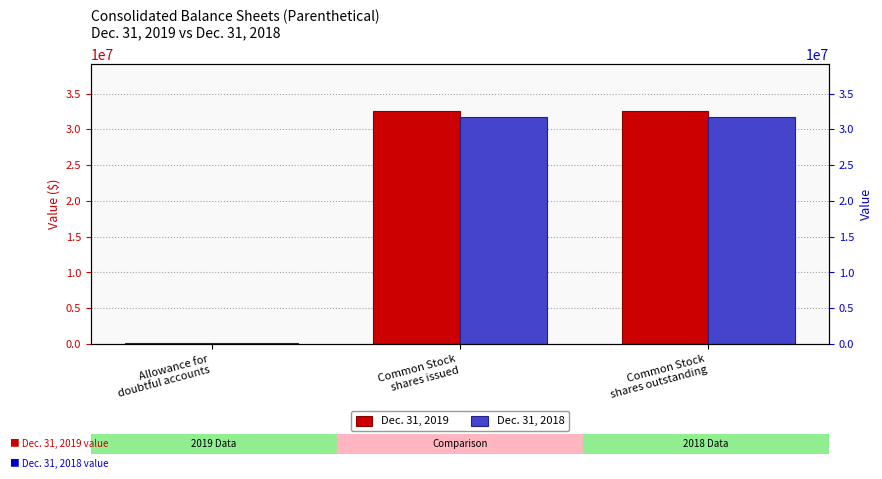

What is the label of the 2nd bar from the left?

Common Stock
shares issued